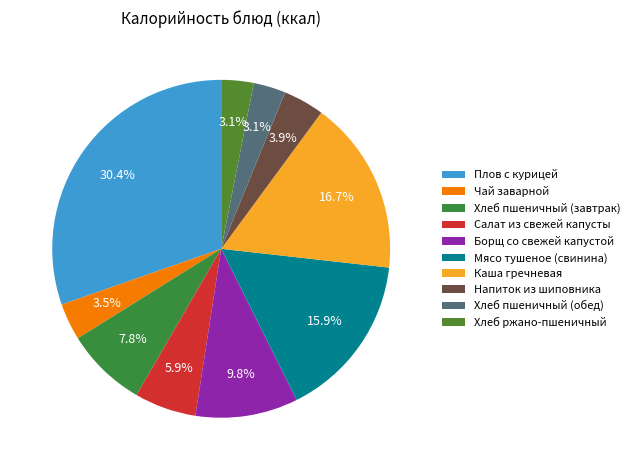

Is there a majority slice in this chart?

No